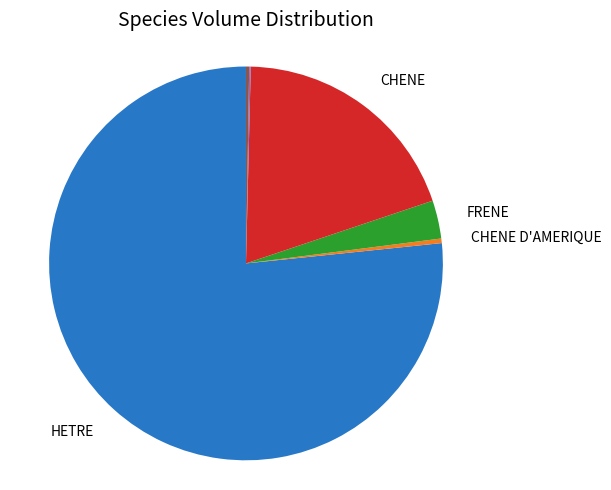

Which category has the biggest portion of the pie?

HETRE